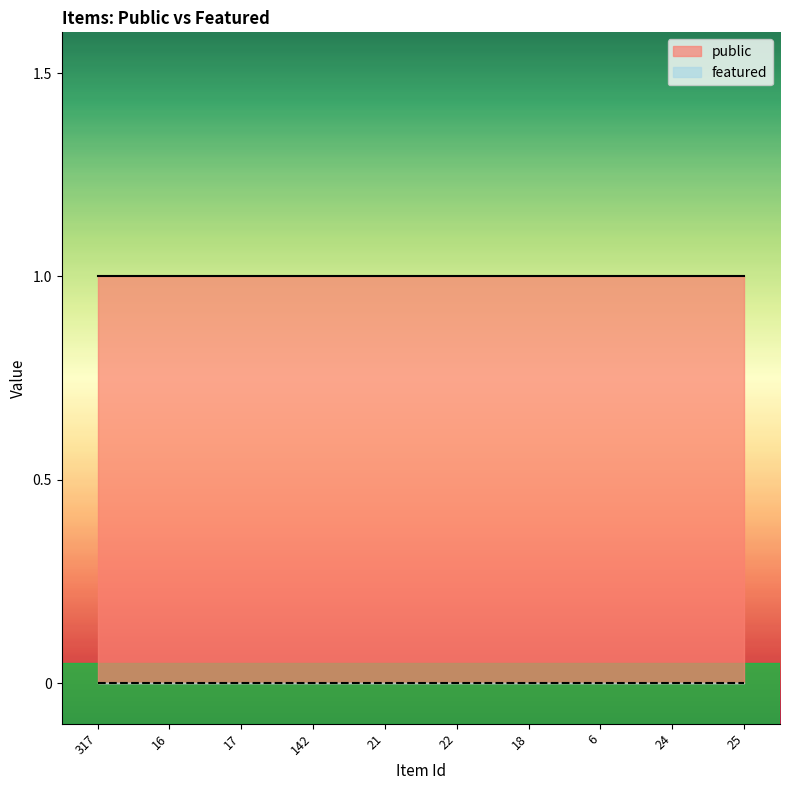

How many lines are shown in the chart?

2